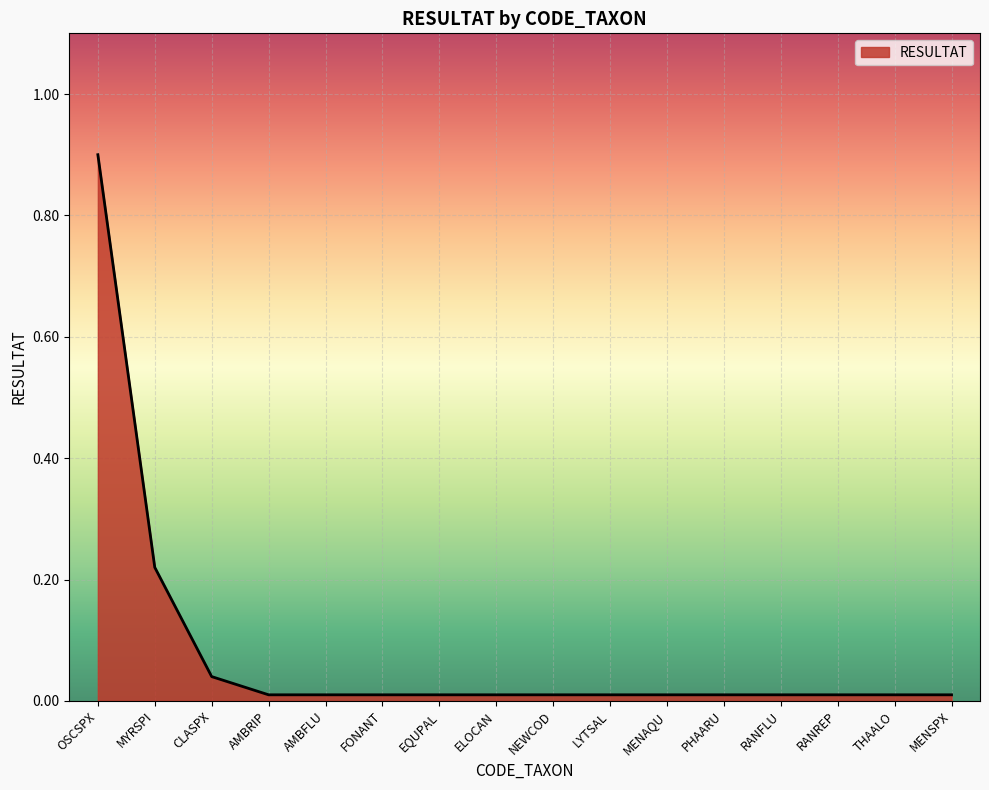

How many lines are shown in the chart?

1